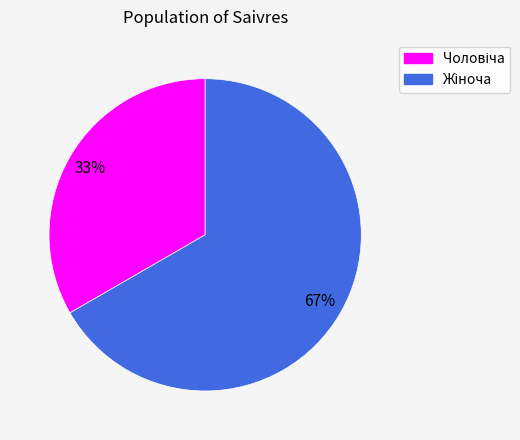

Does any single category account for the majority?

Yes